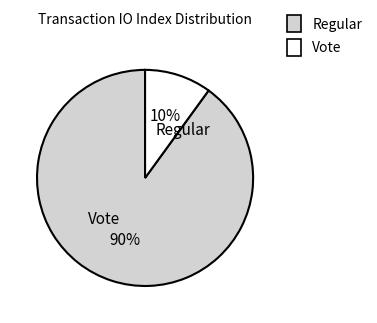

To the nearest percent, what is the difference between the largest and smallest slice percentages?

80%